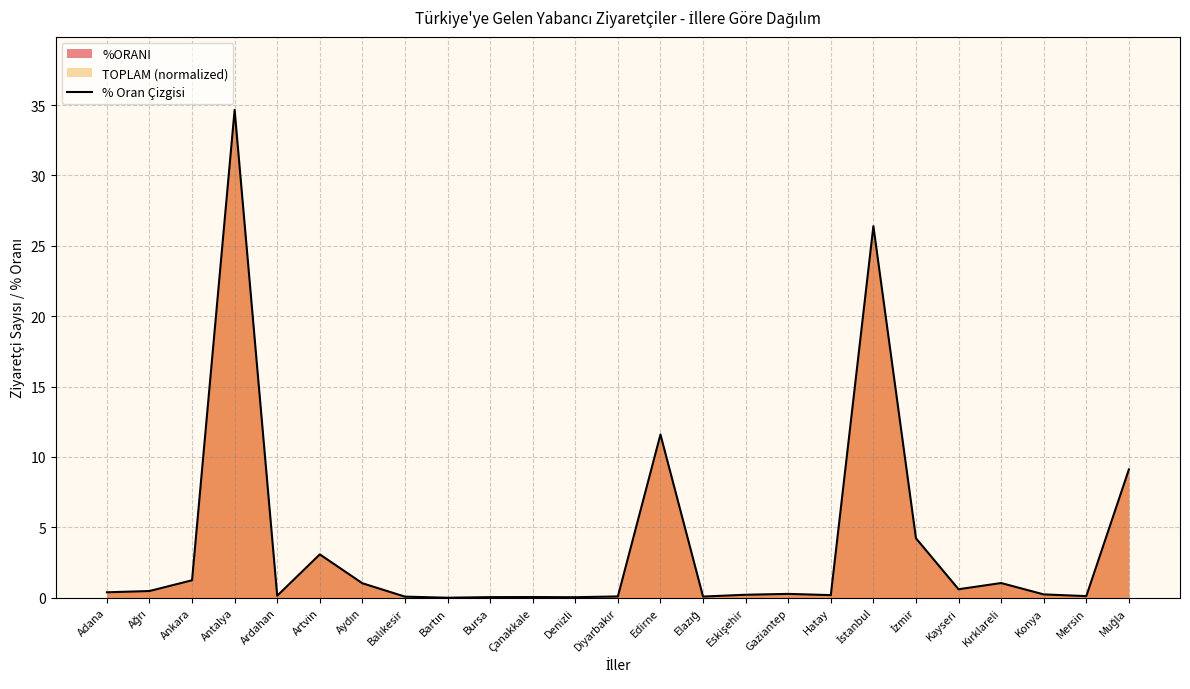

Which label corresponds to the largest value in the chart?

Antalya